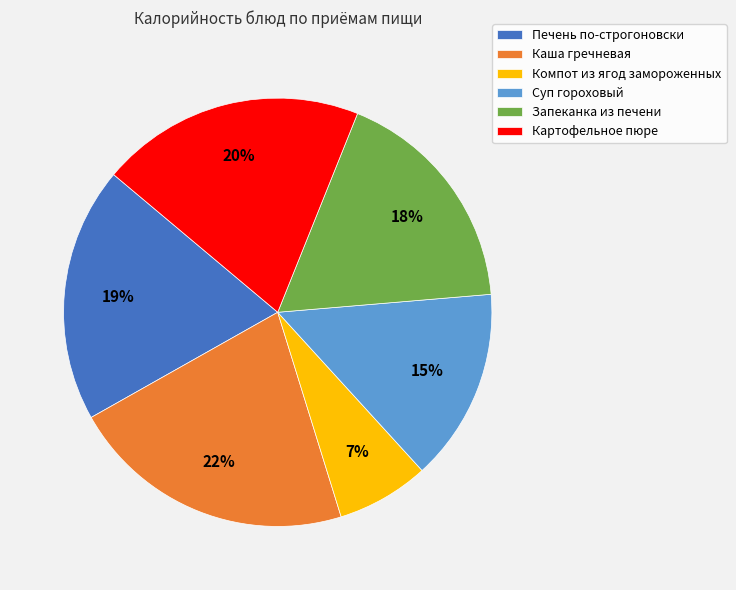

To the nearest percent, what percentage of the pie is Компот из ягод замороженных?

7%